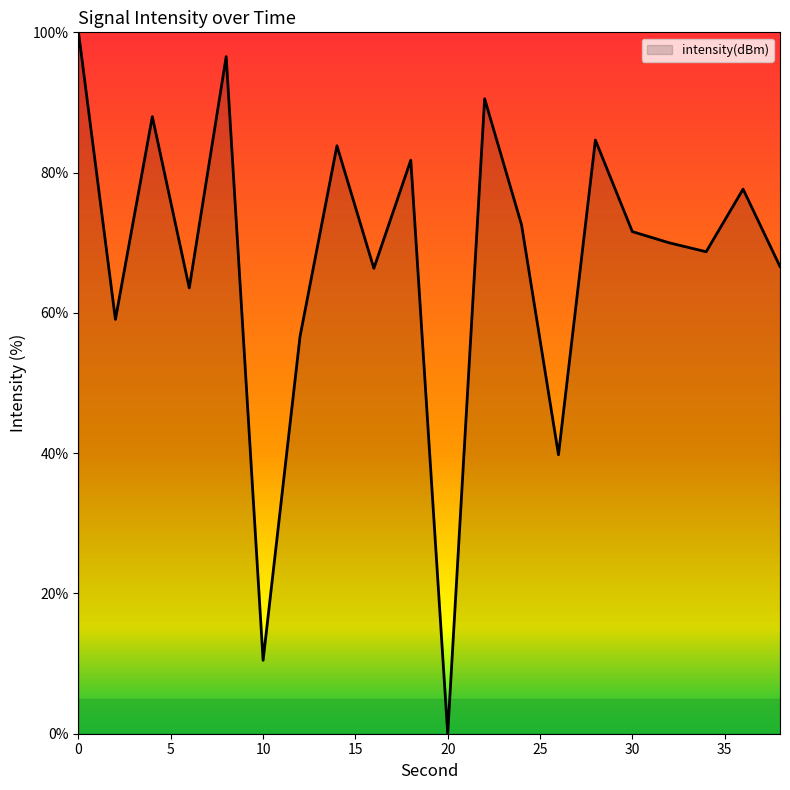

What is the difference between the maximum and minimum values?

100.0